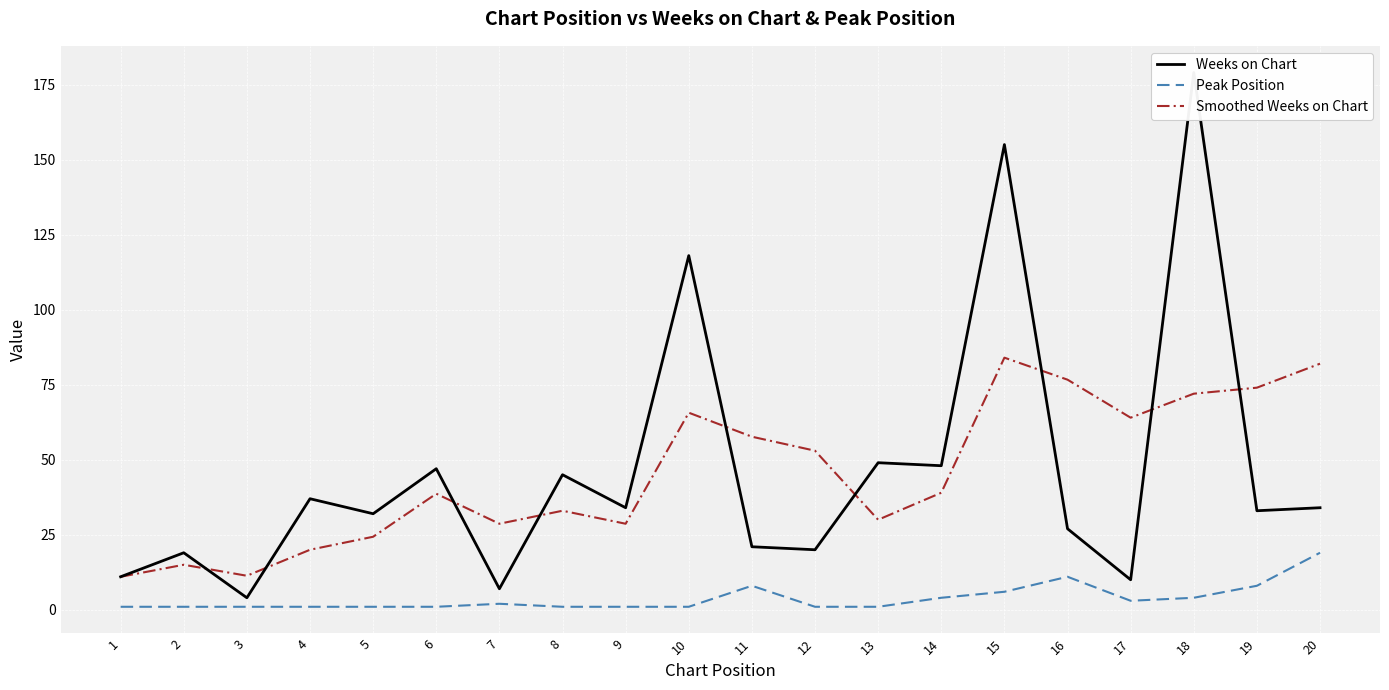

Which label corresponds to the smallest value in the chart?

1